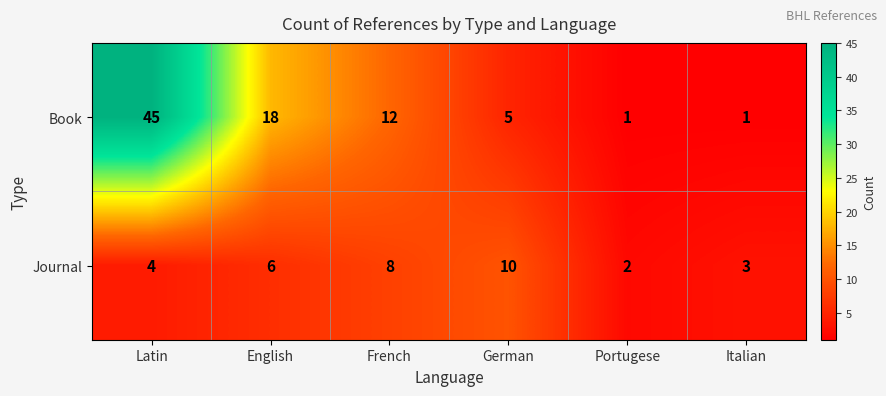

Which series has the largest range (max minus min)?

Book